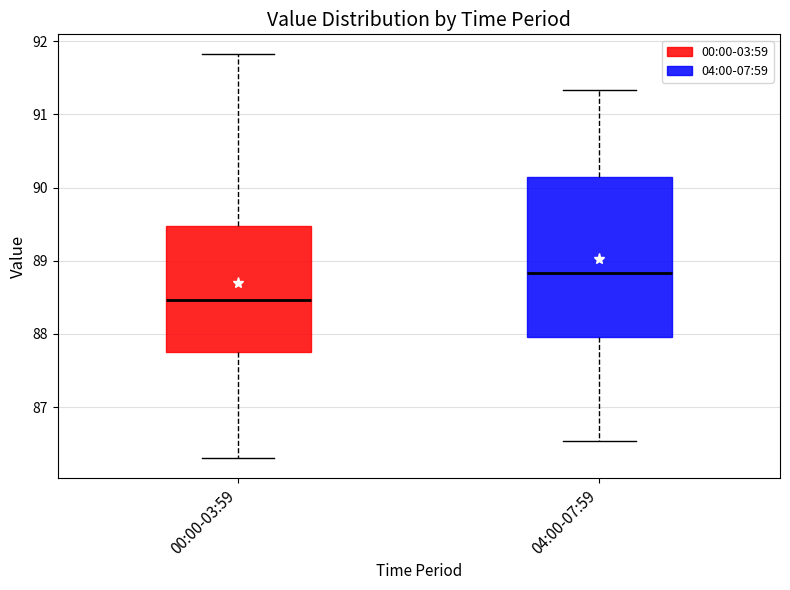

Comparing the boxes themselves (not the whiskers), which one is the tallest?

04:00-07:59